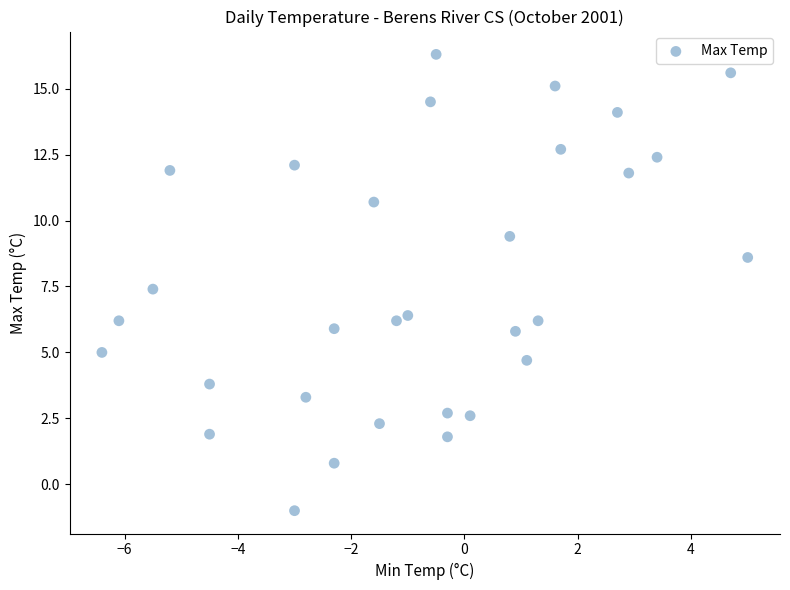

What Y value in the scatter plot is closest to 7?

7.4